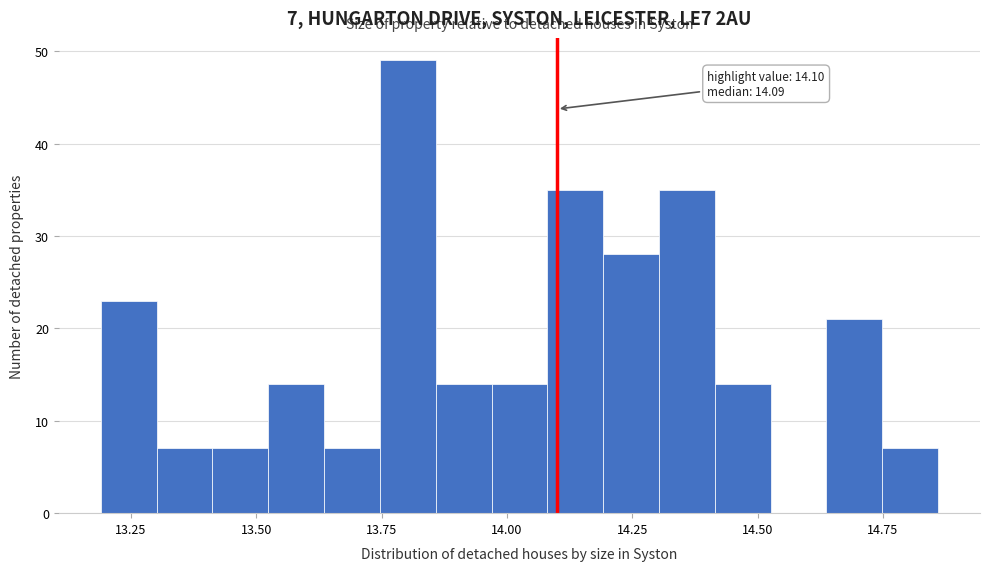

Around what value on the x-axis is the tallest bar? Give the approximate position of its centre, as read against the axis.

13.80